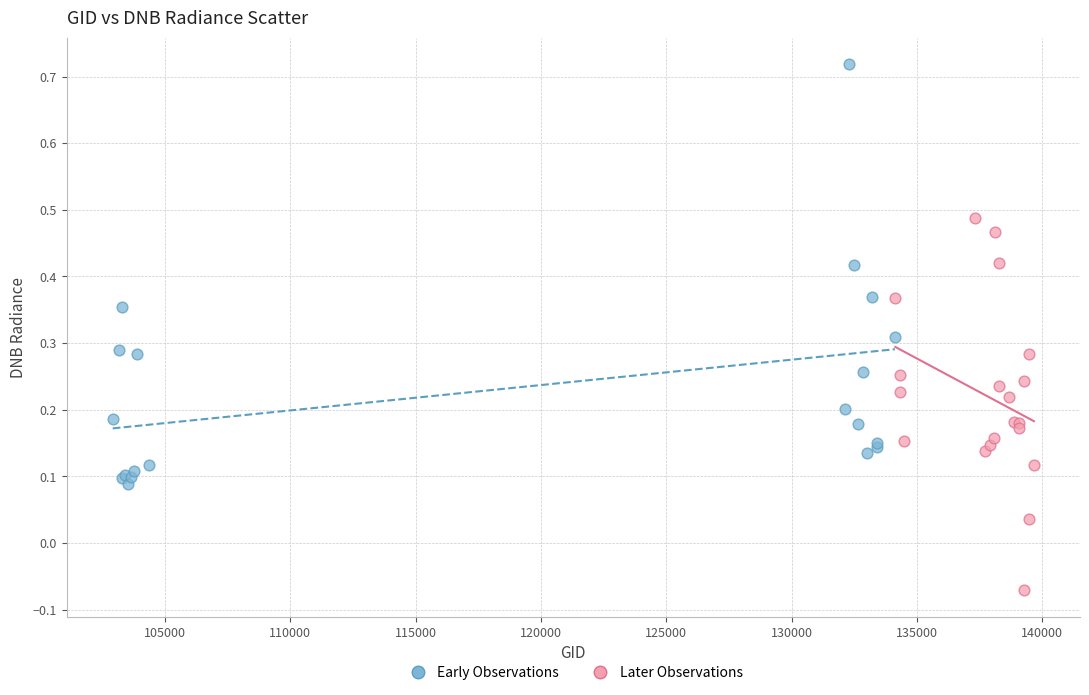

Which series has the widest spread of Y values?

Early Observations